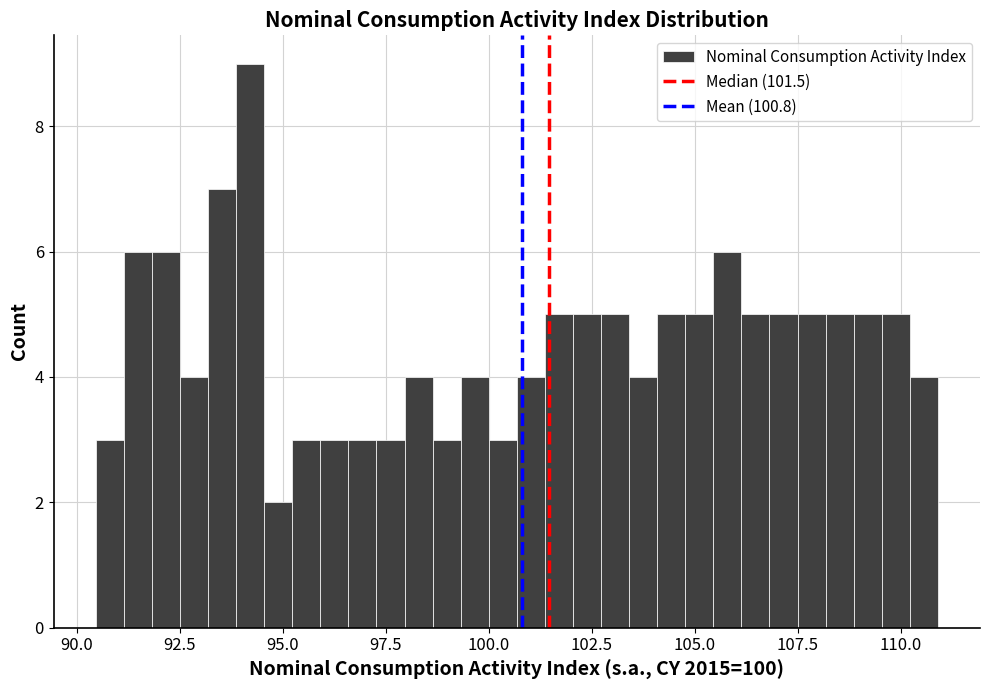

Read against the x-axis, roughly where is the centre of the tallest bar?

94.0